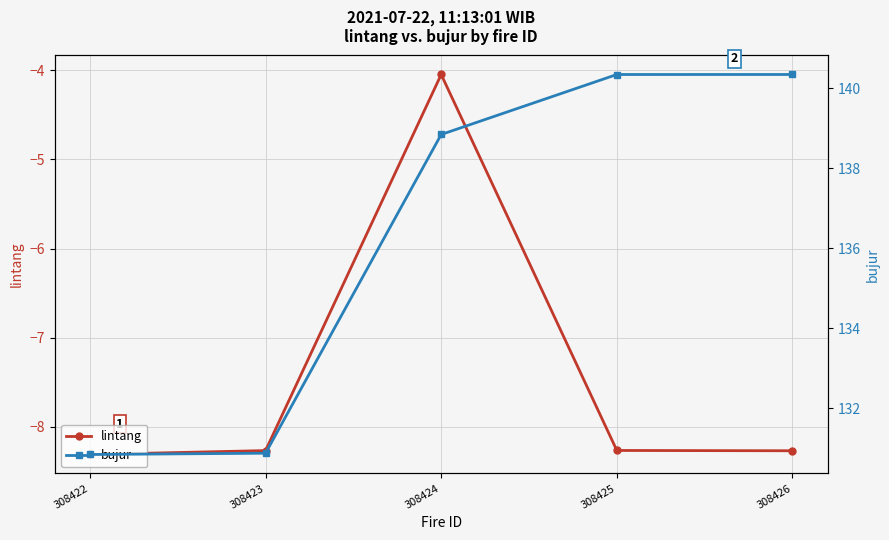

Reading left to right, what are all the values shown in this chart?

lintang: -8.3	-8.3	-4.0	-8.3	-8.3
bujur: 130.8	130.9	138.8	140.3	140.3